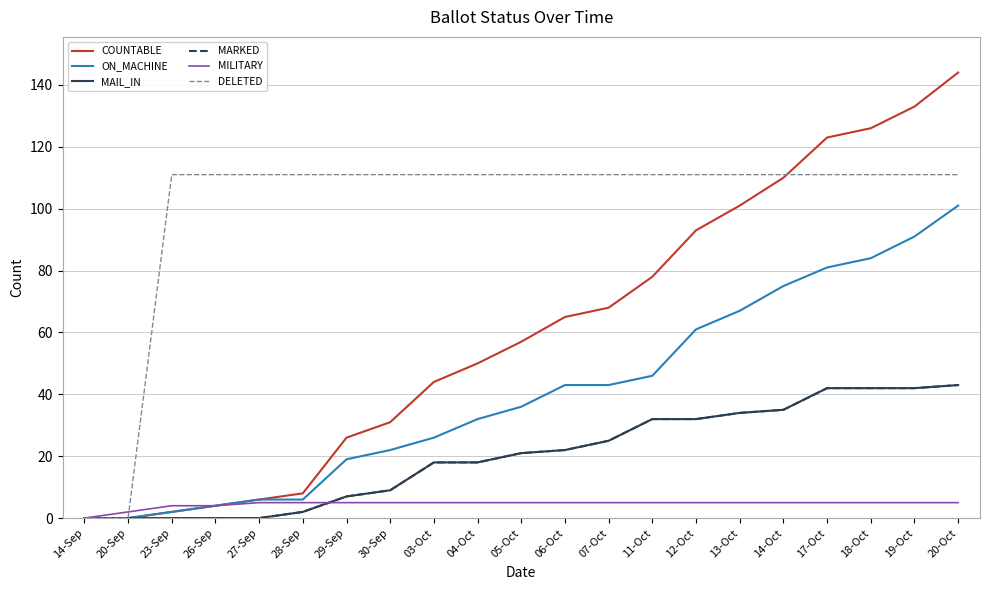

Reading left to right, list all the values displayed in this chart.

COUNTABLE: 0	0	2	4	6	8	26	31	44	50	57	65	68	78	93	101	110	123	126	133	144
ON_MACHINE: 0	0	2	4	6	6	19	22	26	32	36	43	43	46	61	67	75	81	84	91	101
MAIL_IN: 0	0	0	0	0	2	7	9	18	18	21	22	25	32	32	34	35	42	42	42	43
MARKED: 0	0	0	0	0	2	7	9	18	18	21	22	25	32	32	34	35	42	42	42	43
MILITARY: 0	2	4	4	5	5	5	5	5	5	5	5	5	5	5	5	5	5	5	5	5
DELETED: 0	0	111	111	111	111	111	111	111	111	111	111	111	111	111	111	111	111	111	111	111